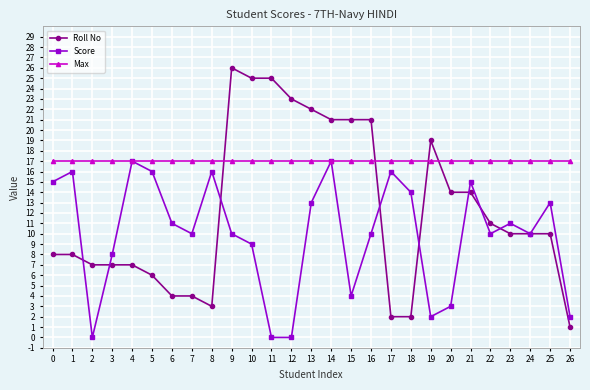

What is the value of the Max point at the 3rd from the left?

17